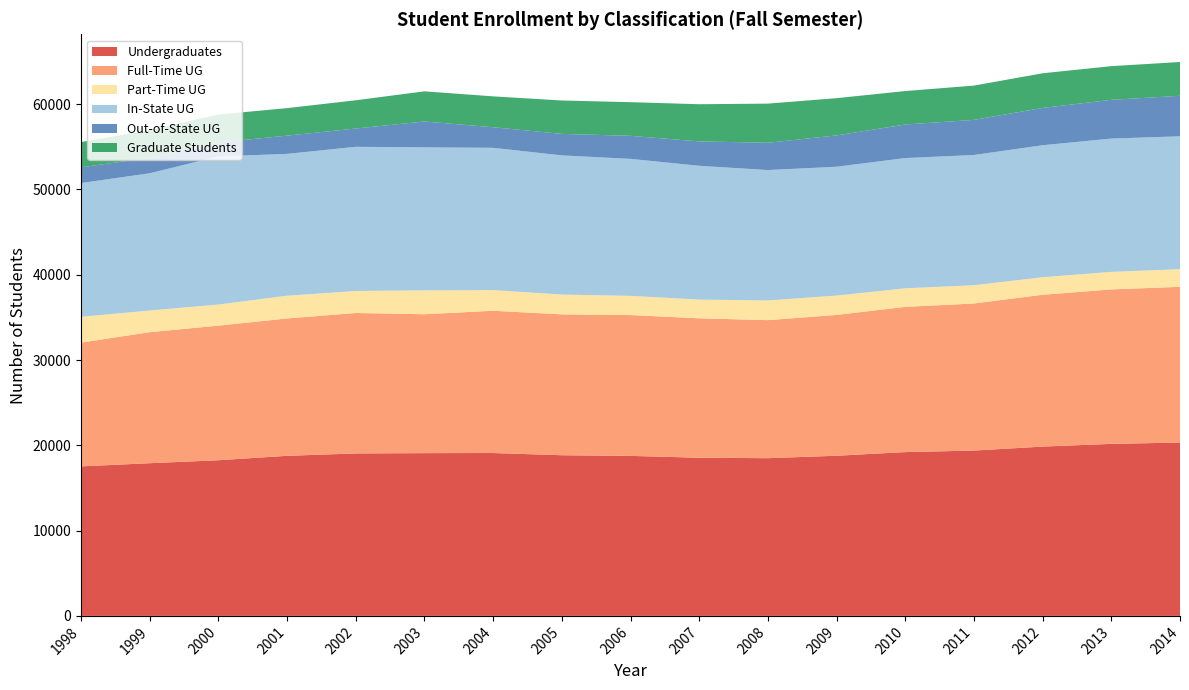

Reading left to right, list all the values displayed in this chart.

Undergraduates: 17532	17903	18252	18770	19048	19083	19098	18838	18762	18544	18491	18778	19205	19385	19853	20169	20327
Full-Time UG: 14511	15363	15780	16105	16466	16285	16680	16519	16511	16349	16186	16510	17029	17245	17798	18110	18258
Part-Time UG: 3021	2540	2472	2665	2582	2798	2418	2319	2251	2195	2305	2268	2176	2140	2055	2059	2069
In-State UG: 15687	16090	17368	16629	16903	16772	16684	16317	16060	15686	15290	15105	15270	15270	15477	15626	15577
Out-of-State UG: 1845	1813	1632	2141	2145	3031	2414	2521	2702	2858	3201	3673	3935	4115	4376	4543	4750
Graduate Students: 2958	3244	3277	3225	3309	3534	3619	3916	3947	4359	4590	4366	3921	4021	4061	3947	3963